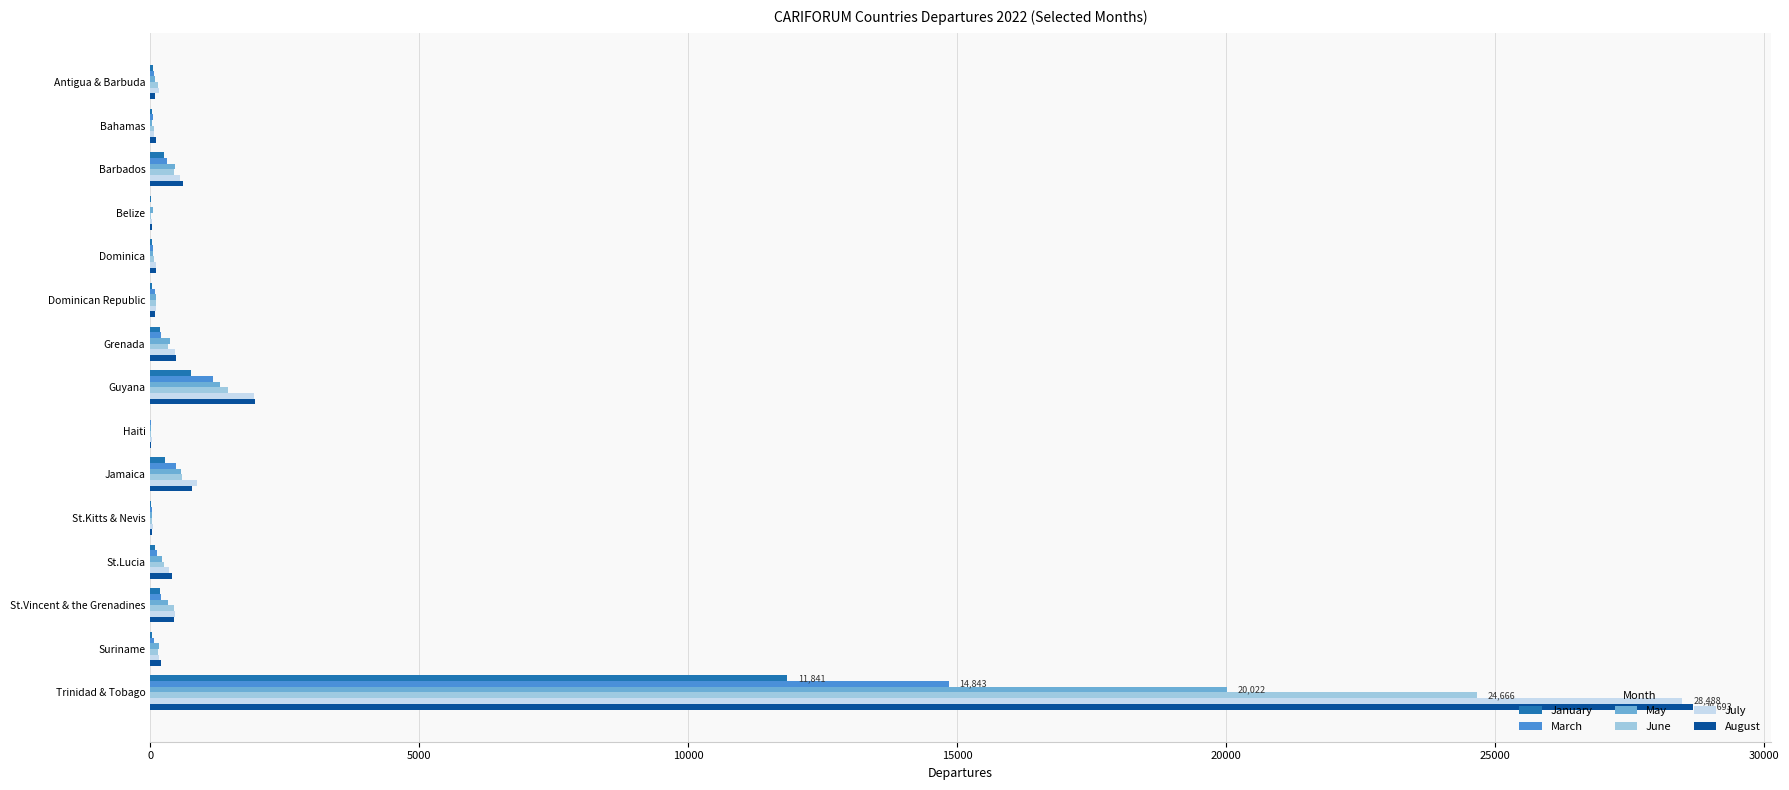

What is the sum of all March values?

17704